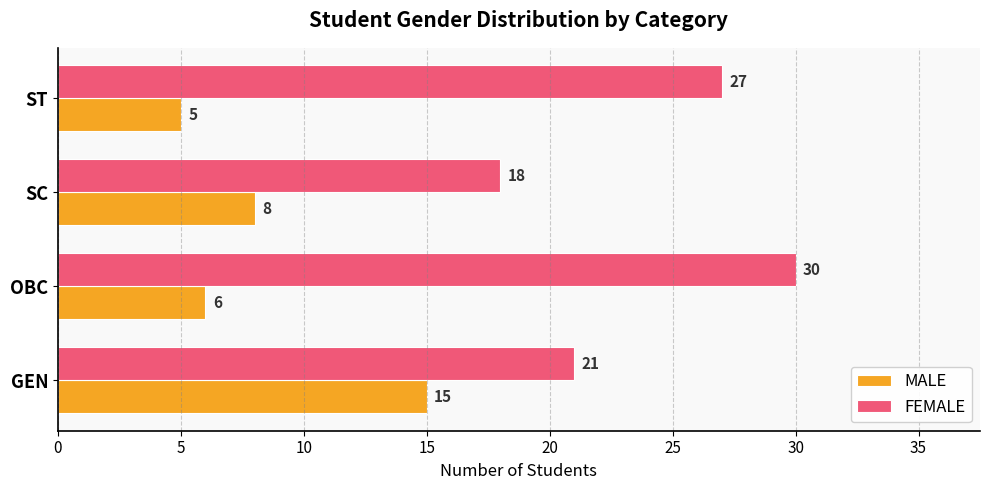

At how many categories does at least one series exceed 10?

4